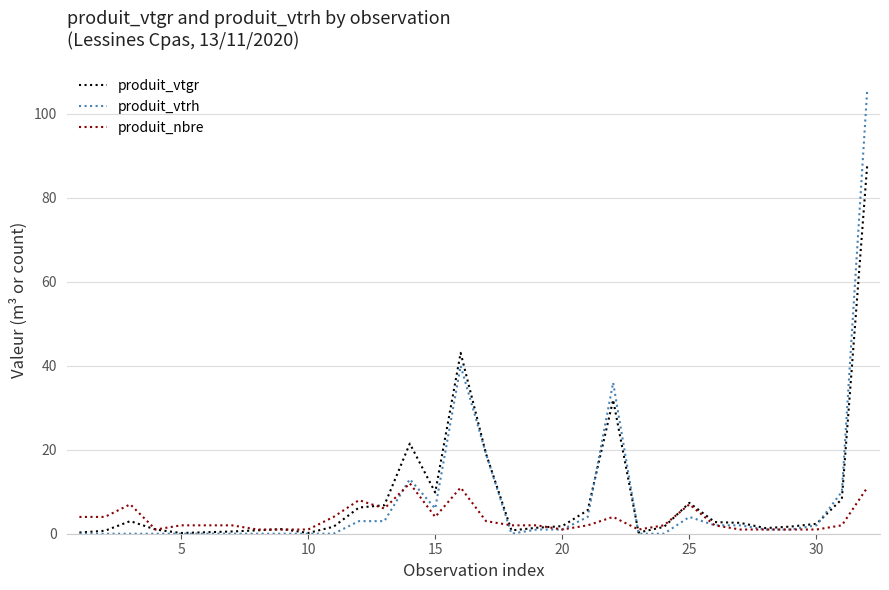

List the series in order of their peak value, lowest first.

produit_nbre, produit_vtgr, produit_vtrh